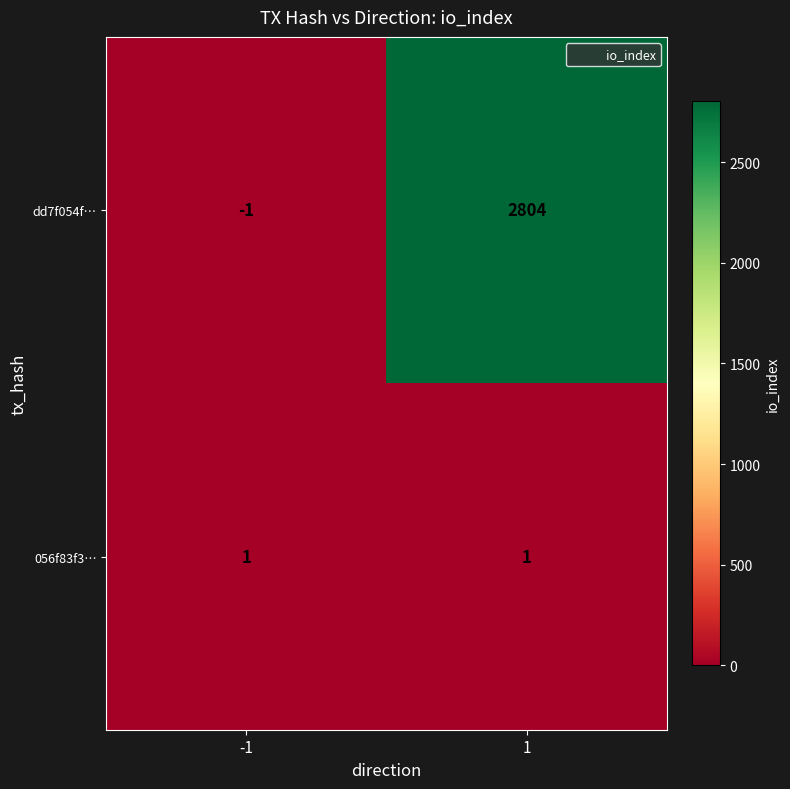

At 1, list the series in order from smallest to largest.

056f83f3…, dd7f054f…